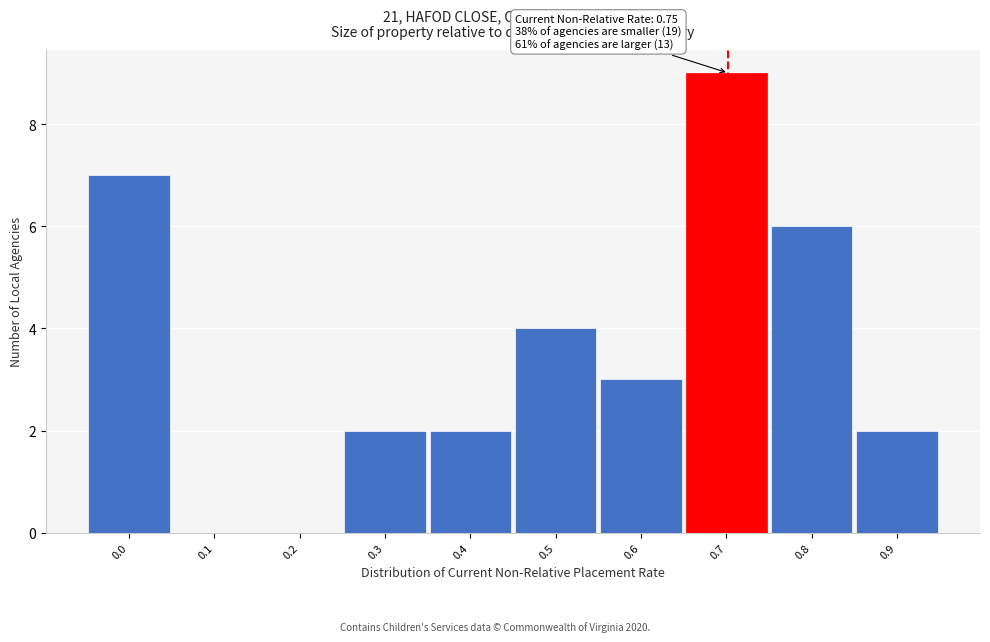

Reading left to right, list all the values displayed in this chart.

0.0=7	0.1=0	0.2=0	0.3=2	0.4=2	0.5=4	0.6=3	0.7=9	0.8=6	0.9=2